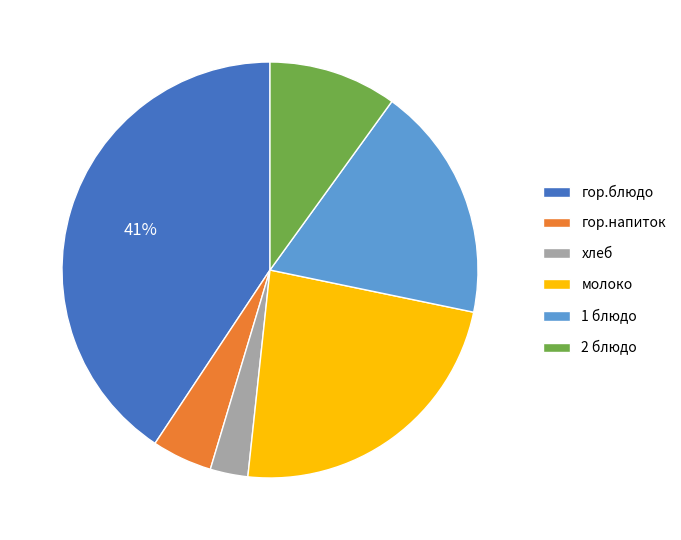

True or false: 1 блюдо accounts for 18% of the total.

True